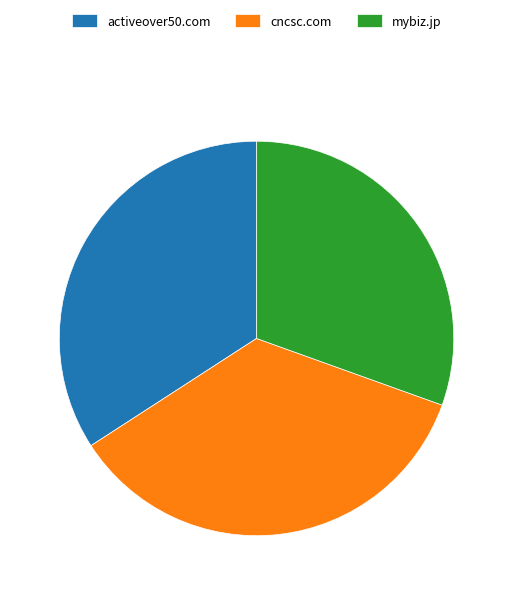

Does activeover50.com represent more than half of the total?

No